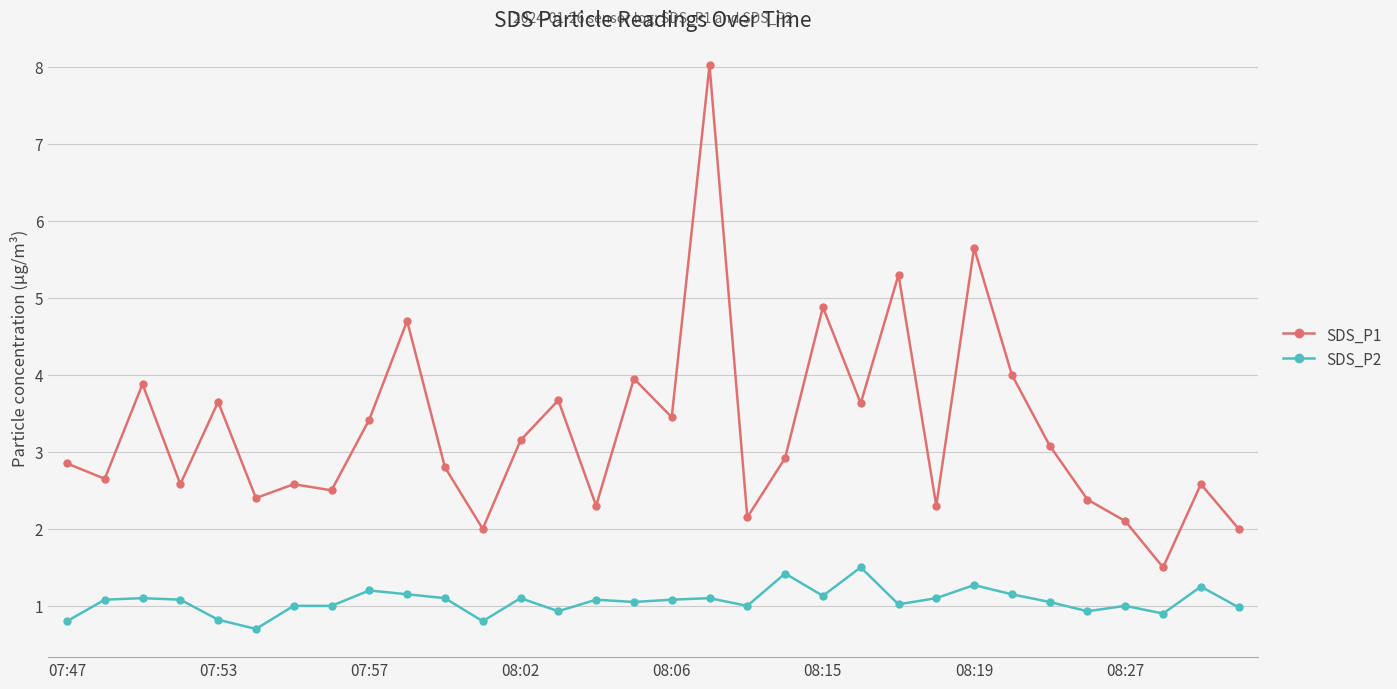

What are all the series names shown in the legend?

SDS_P1, SDS_P2